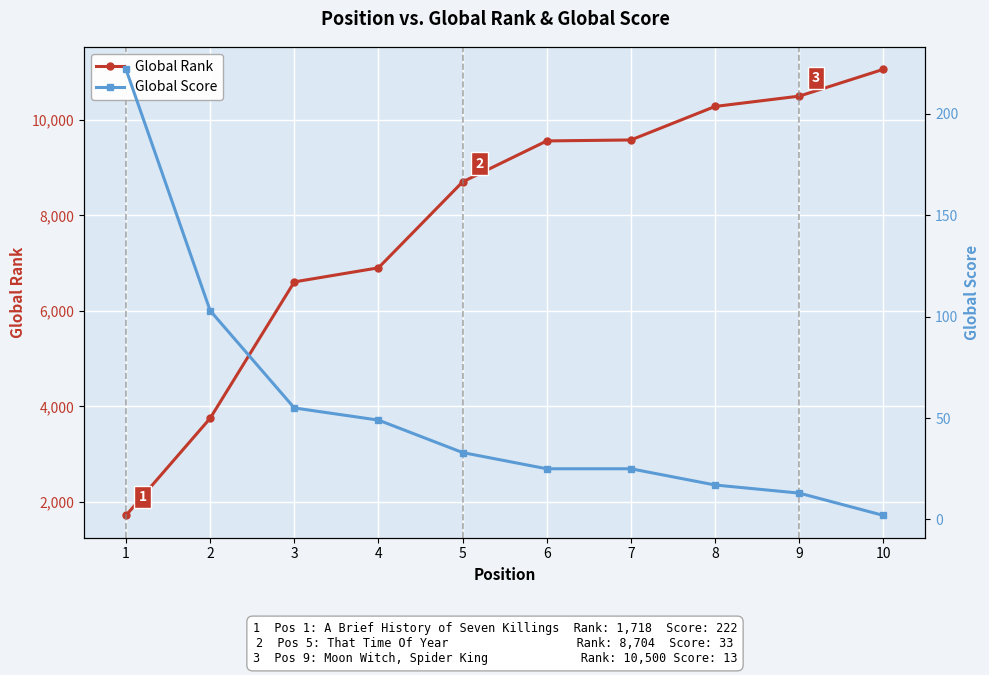

How many values in the Global Rank series exceed 9562?

4